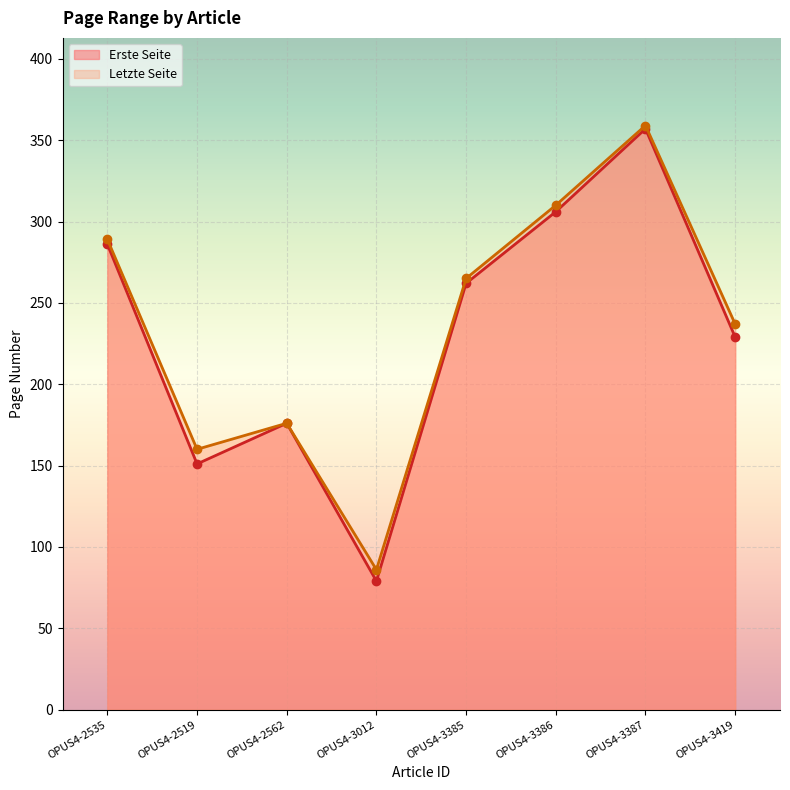

How many data points in Erste Seite are above 262?

3